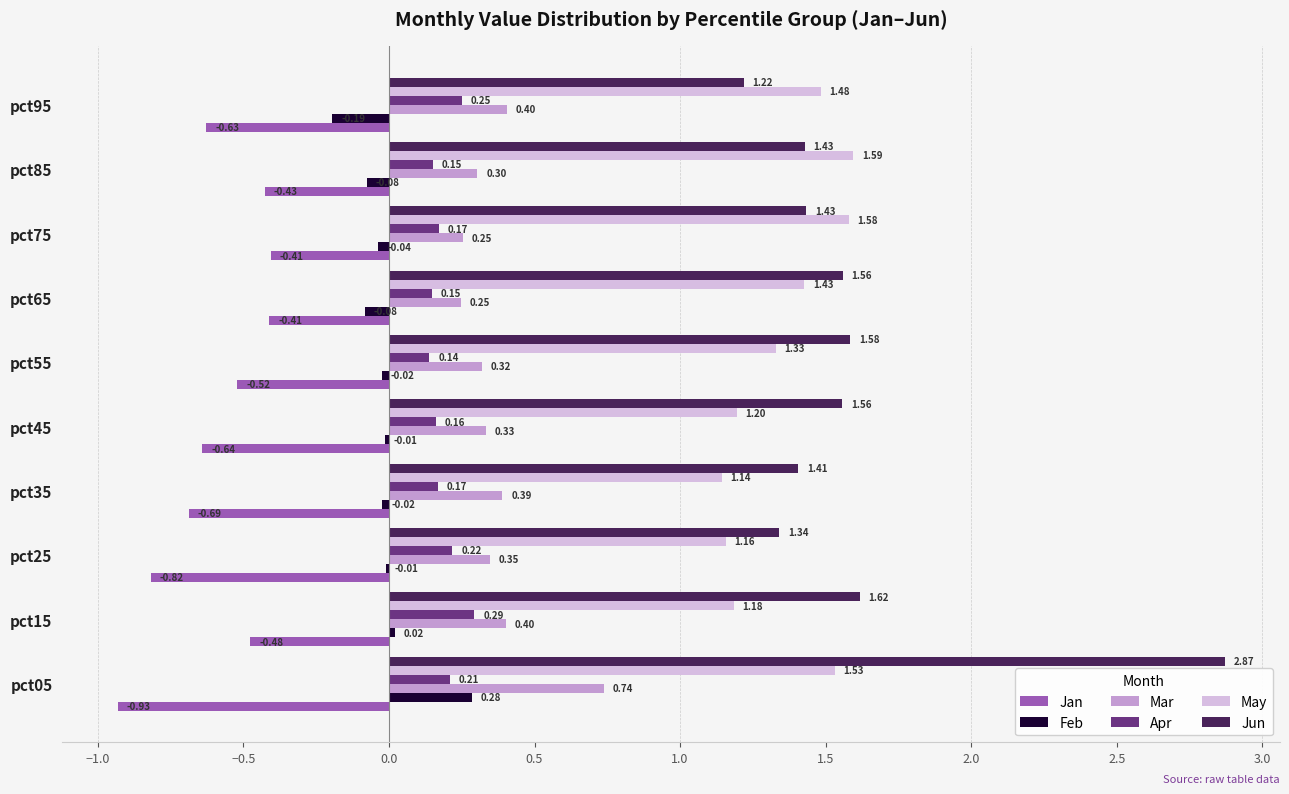

Which series has the largest total across all categories?

Jun